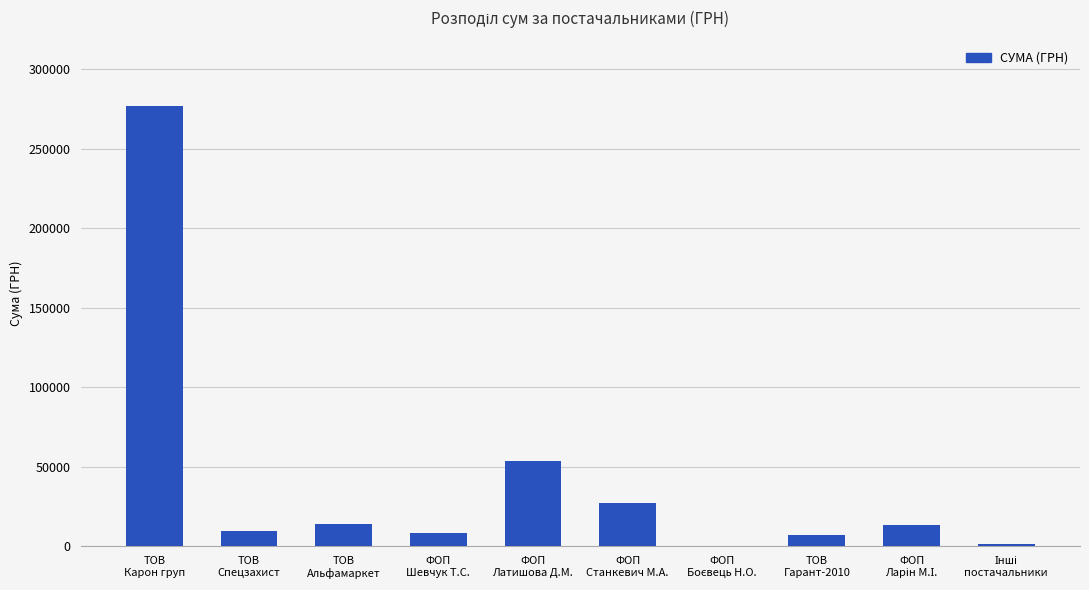

What is the maximum value shown in the chart?

276654.8